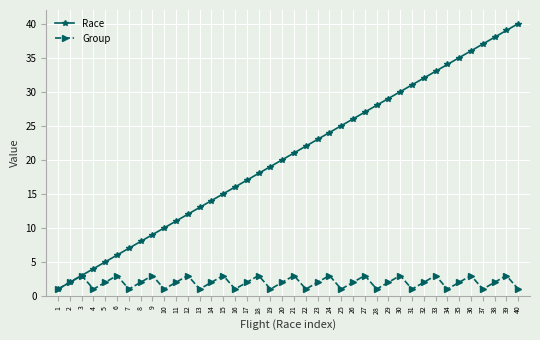

Which label corresponds to the largest value in the chart?

40